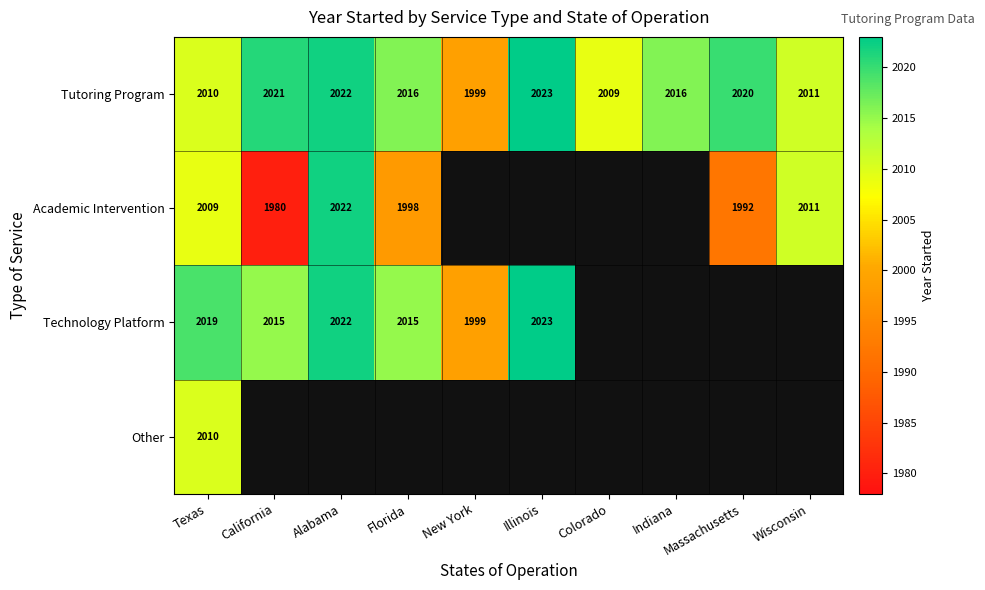

The Tutoring Program series shows 1227.4 at Alabama. True or false?

False